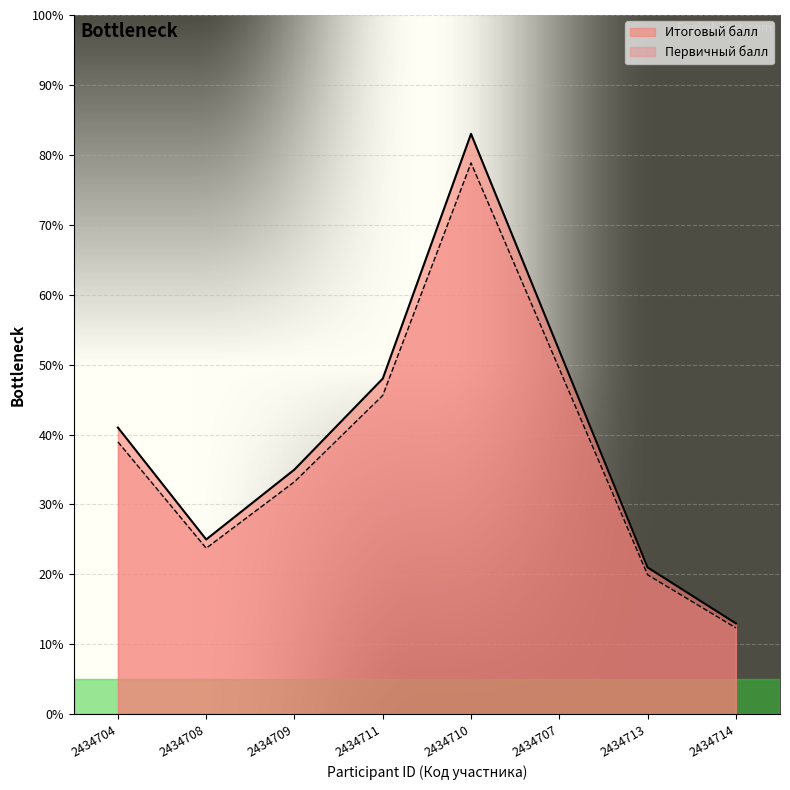

How many lines are shown in the chart?

2